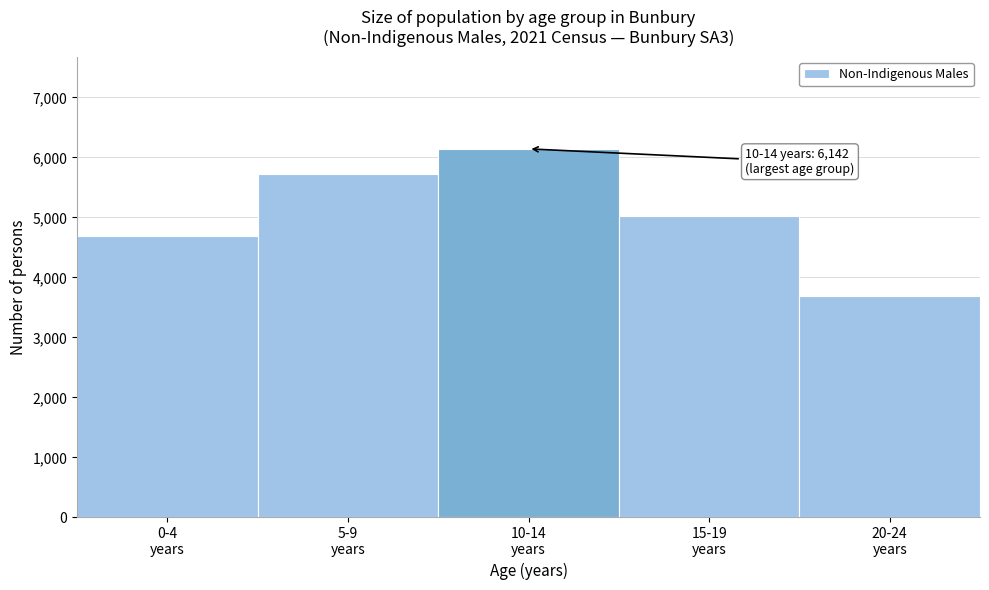

Reading left to right, extract all data points from this chart.

4691	5724	6142	5026	3687